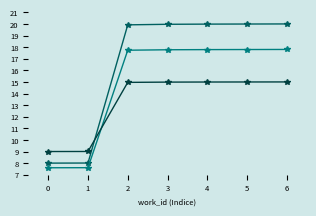

What is the spread (max minus min) of values at 3?

5.0